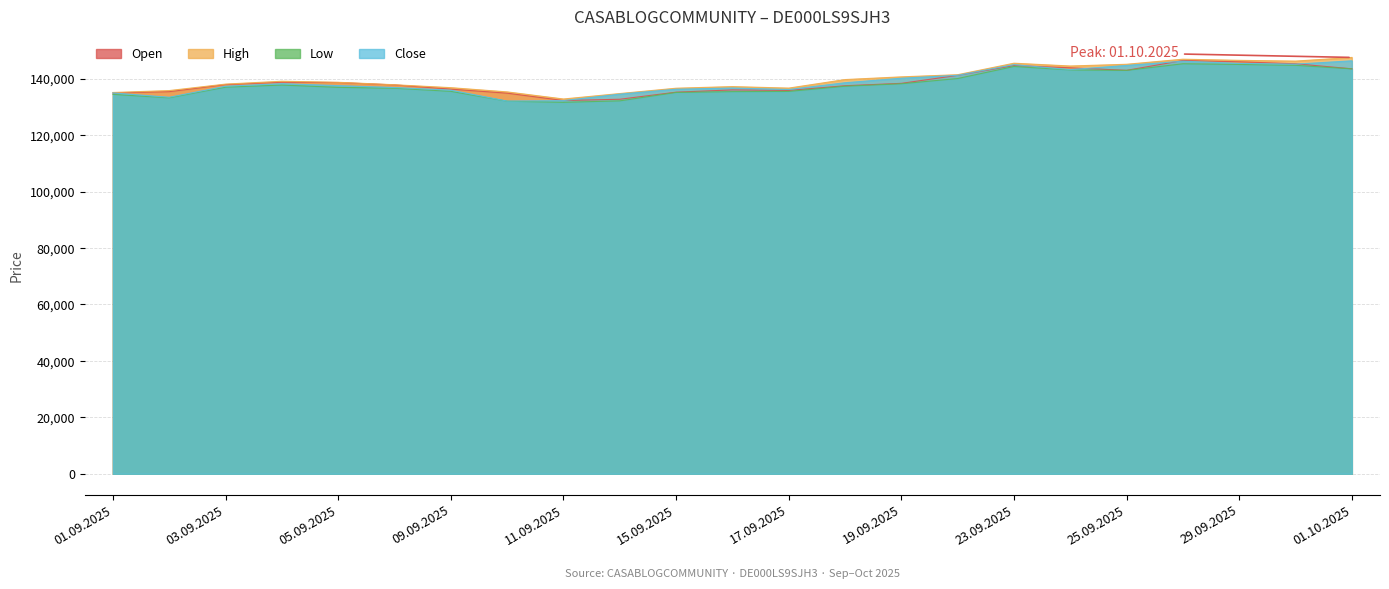

True or false: Open and Low intersect in this chart.

False